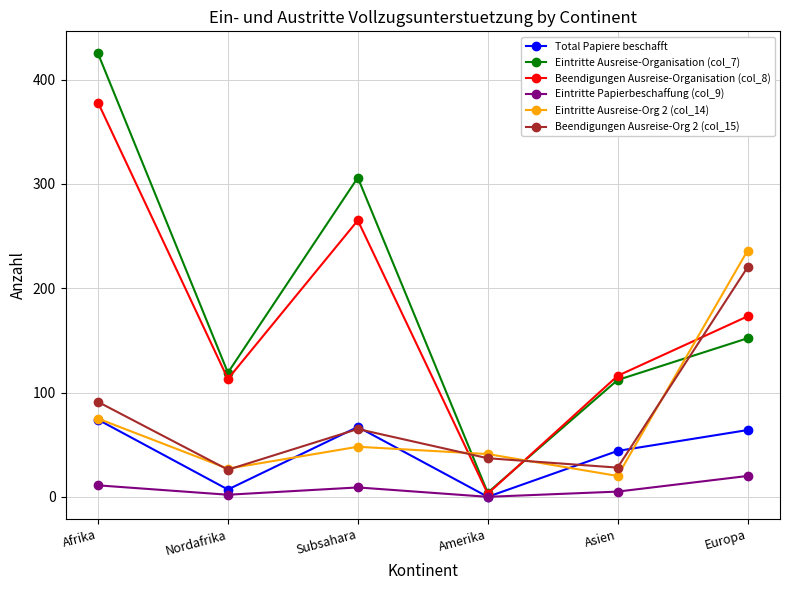

Where is the first local minimum for Total Papiere beschafft?

Nordafrika